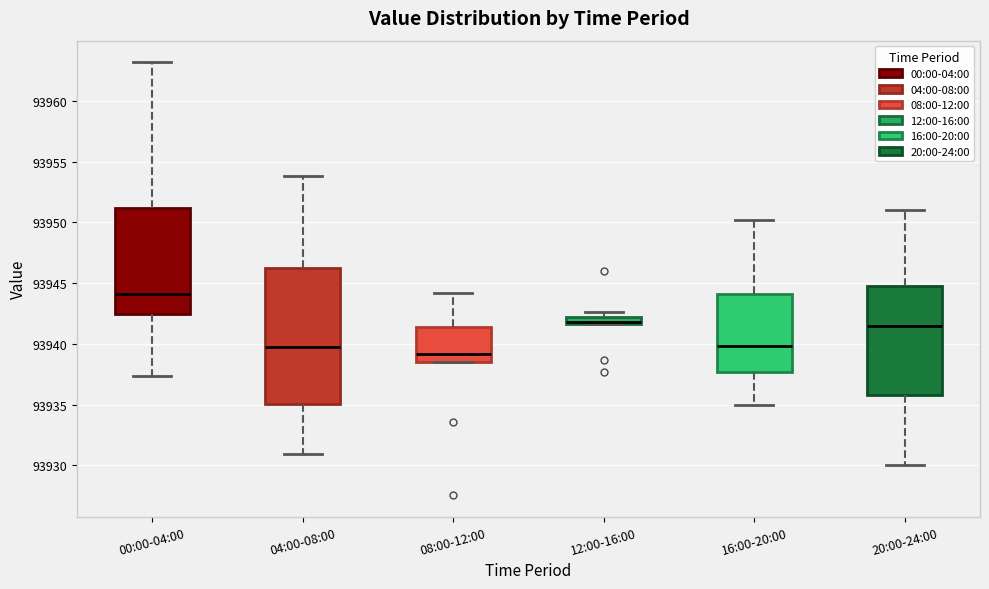

Which box is the tallest, from its lower edge to its upper edge?

04:00-08:00